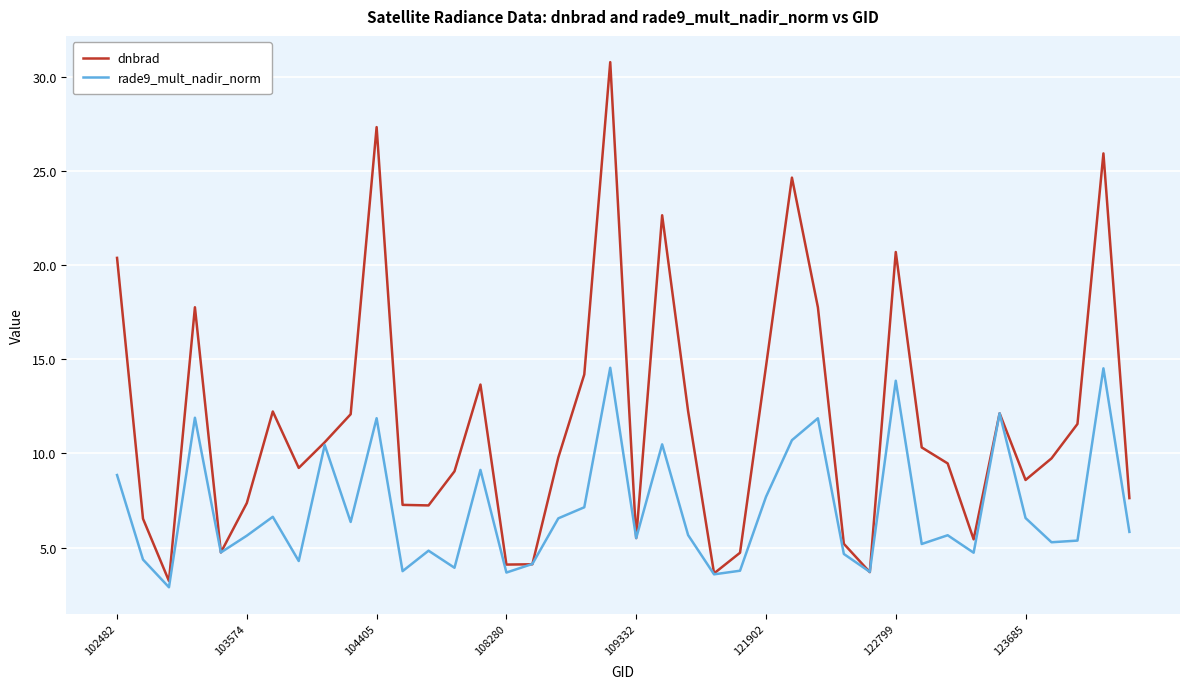

Rank the series by their maximum value, from highest to lowest.

dnbrad, rade9_mult_nadir_norm